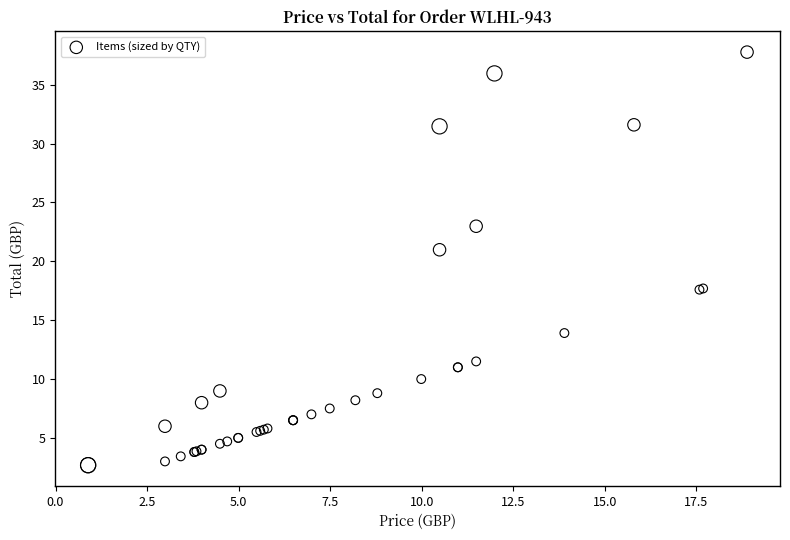

What Y value in the scatter plot is closest to 20?

21.0